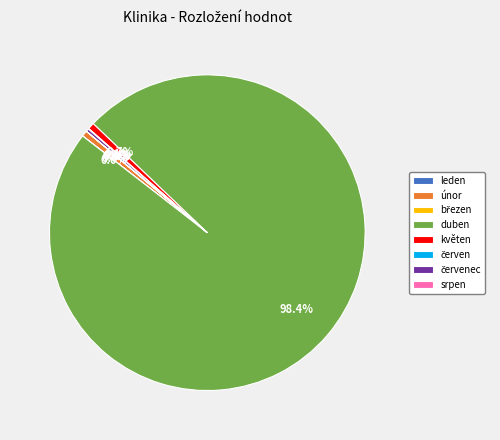

Which slice is the largest?

duben